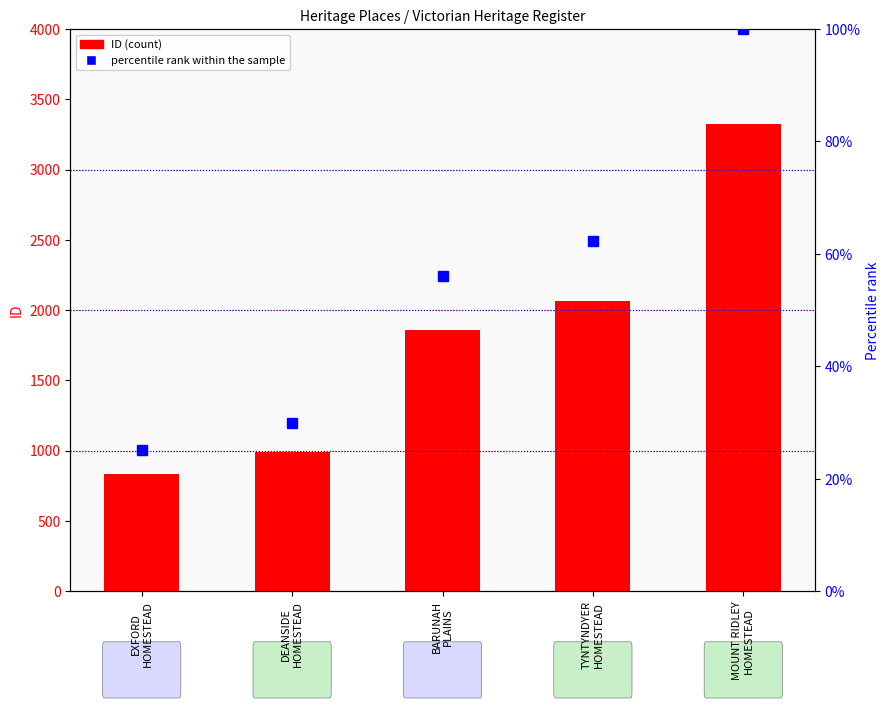

True or false: percentile rank within the sample has a value of 100.0 at MOUNT RIDLEY
HOMESTEAD.

True